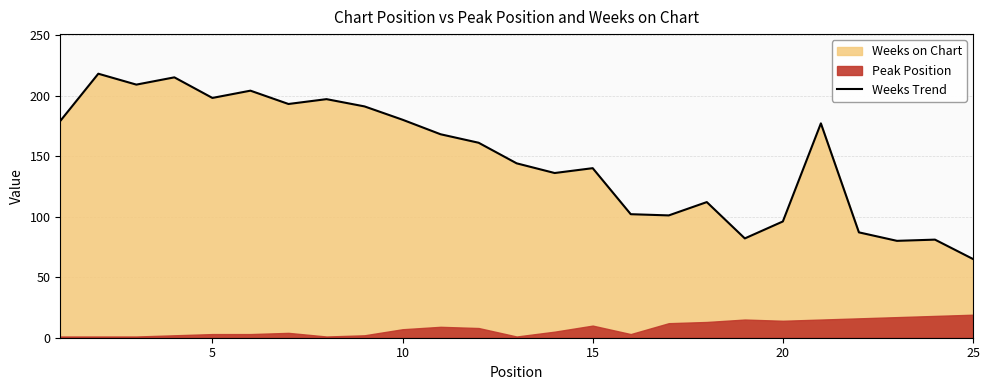

The Weeks Trend series shows 180 at 10. True or false?

True